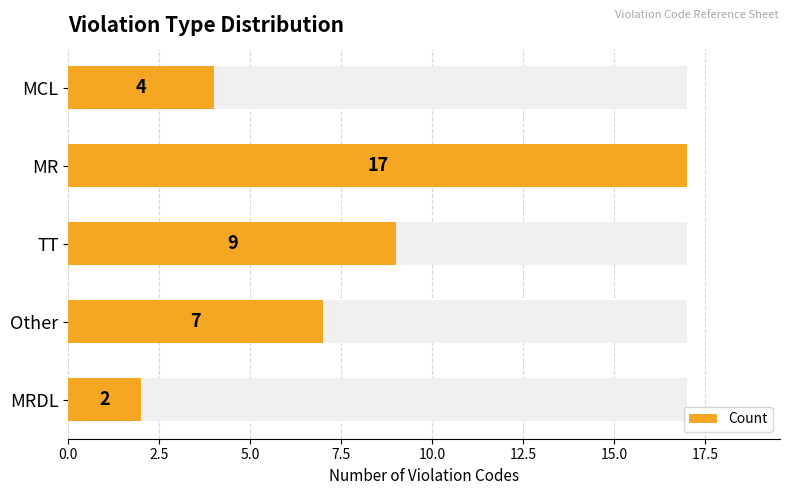

What position from the left is TT?

3